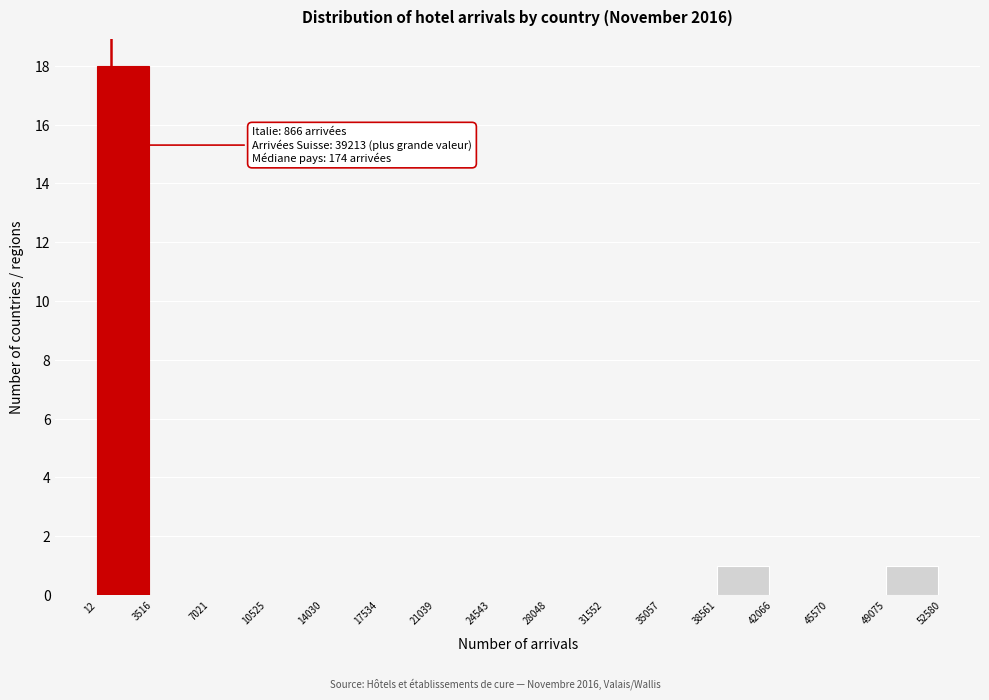

Which range on the x-axis has the tallest bar?

12 to 3516